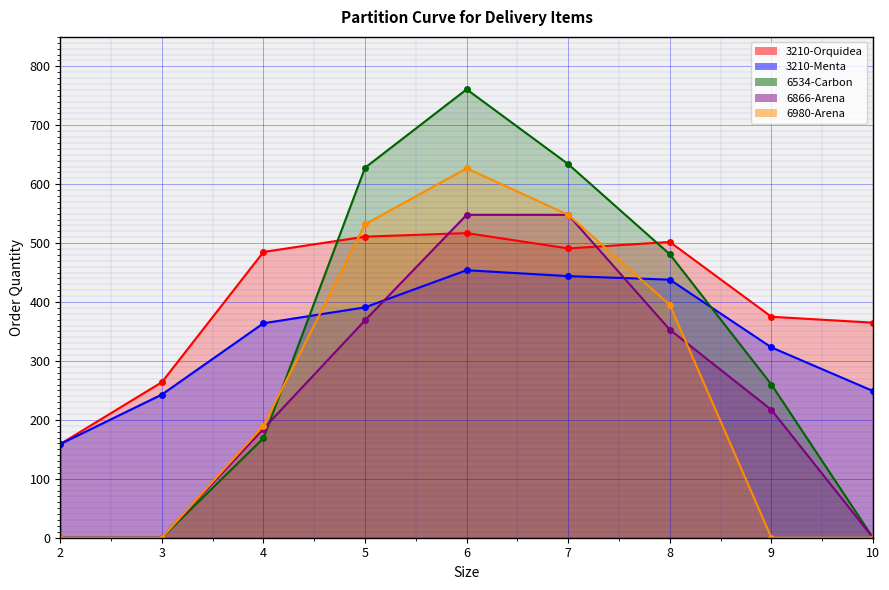

Count the number of data series in this chart.

5